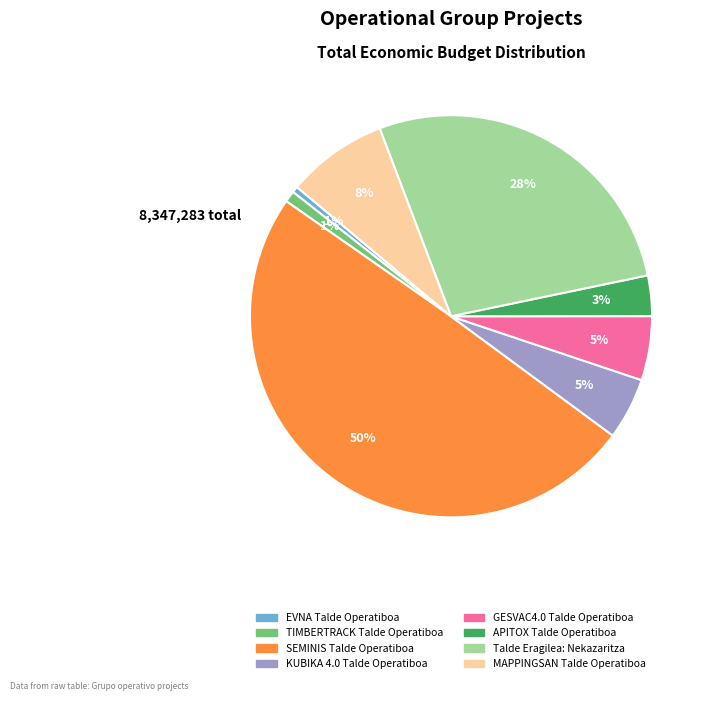

How many slices are in this pie chart?

8